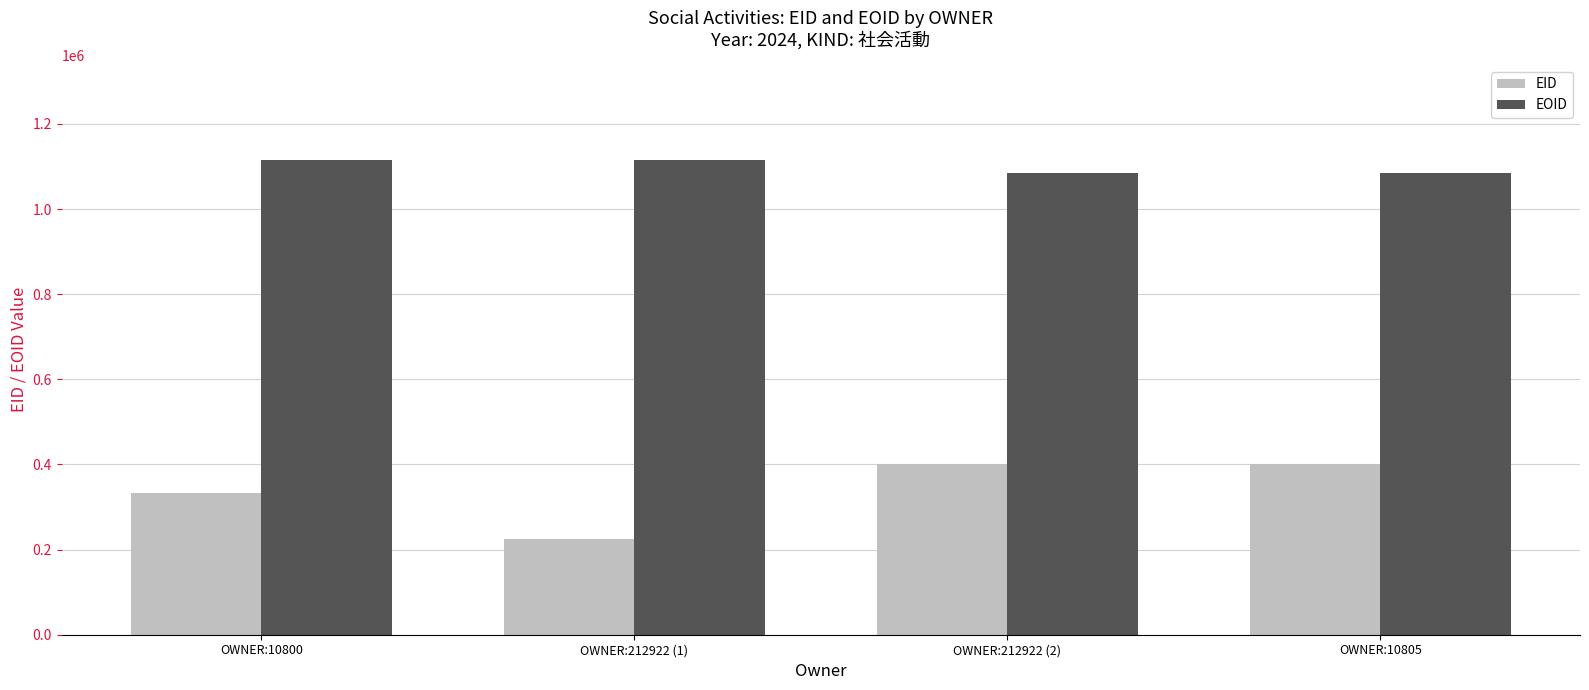

Rank the series by their maximum value, from lowest to highest.

EID, EOID